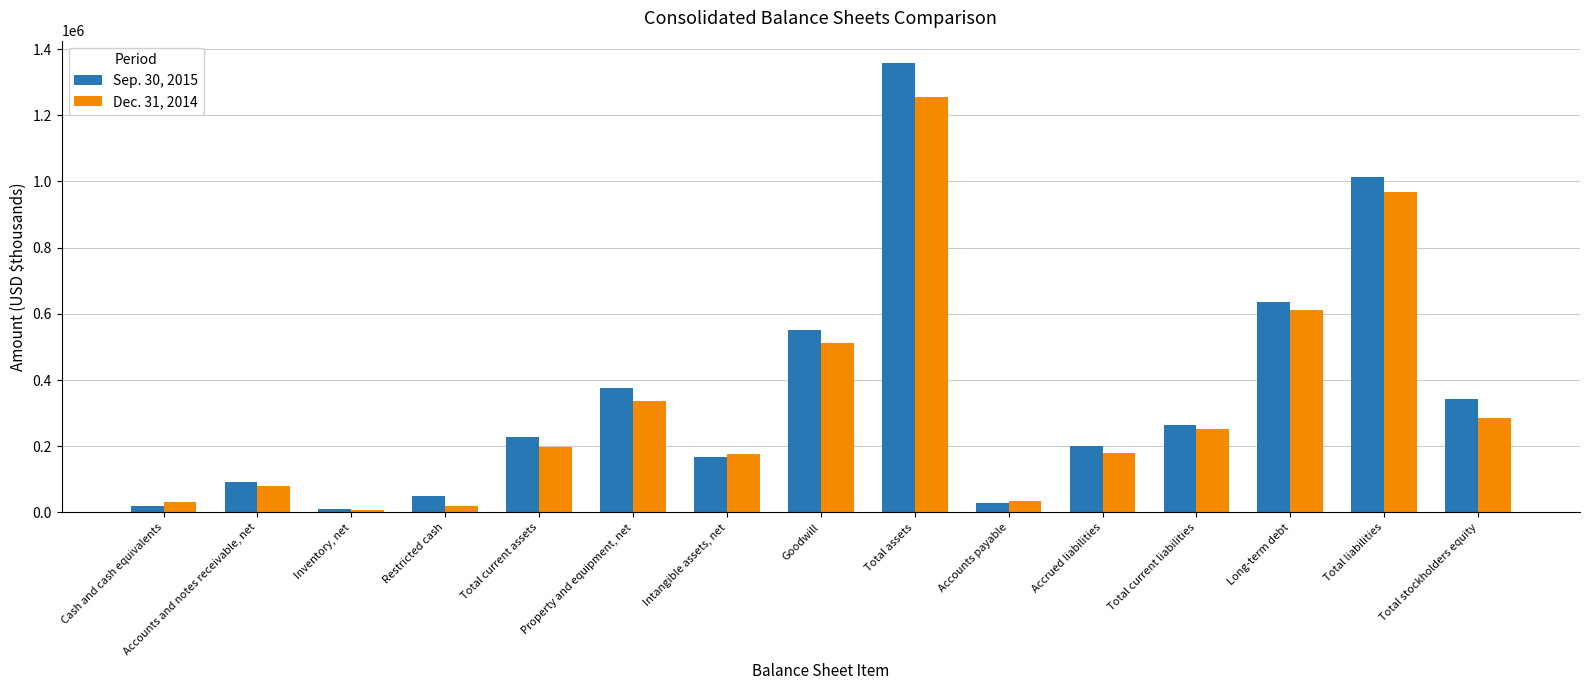

What is the difference between the highest and lowest values at Restricted cash?

30406